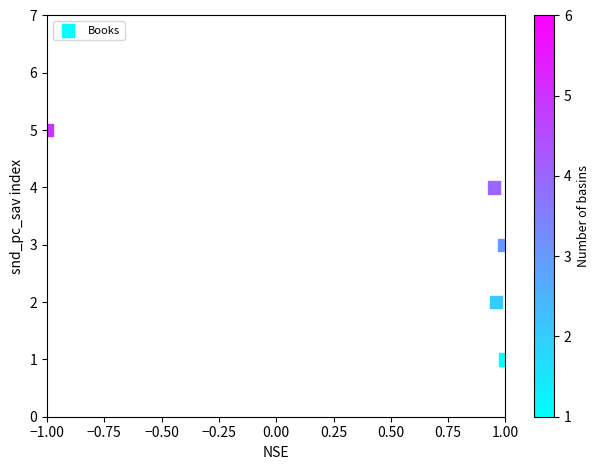

What is the range of Y values (max minus min)?

4